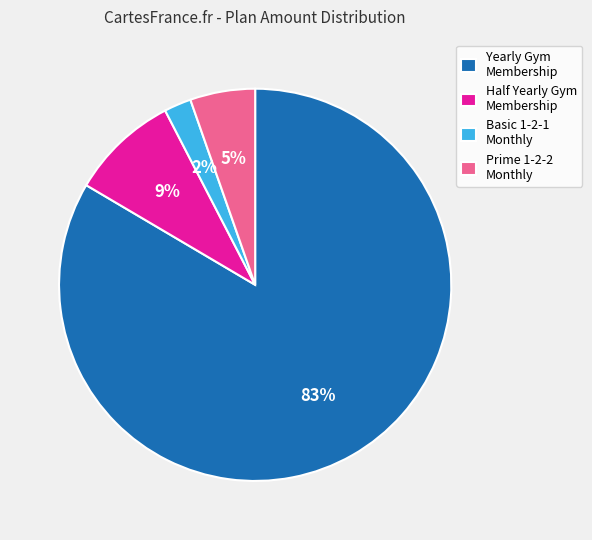

To the nearest percent, what is the average slice percentage?

25%